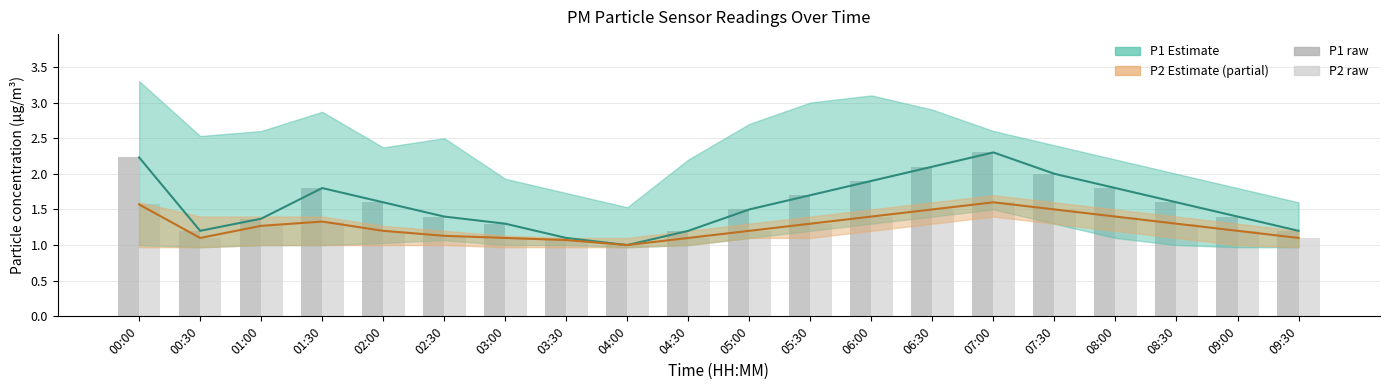

The P2 (raw) series shows 1.0 at 04:00. True or false?

True